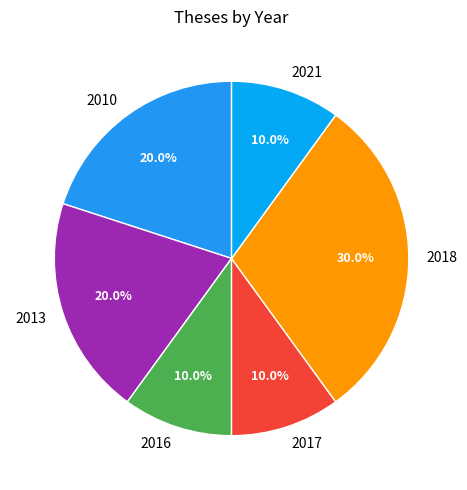

Approximately how many times larger is the value at 2017 compared to 2016?

1.0